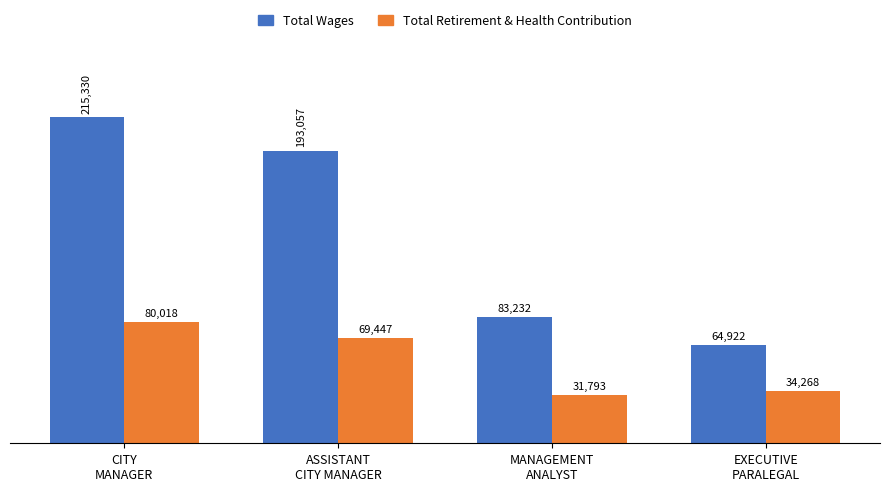

The Total Wages series shows 215330 at CITY
MANAGER. True or false?

True